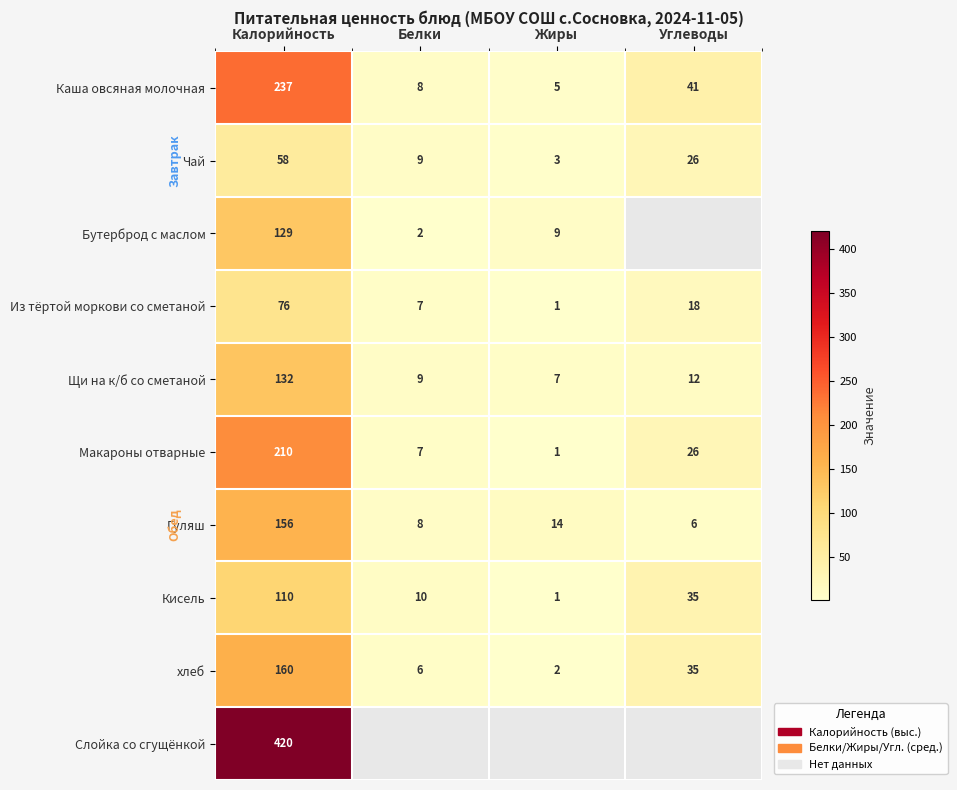

Which label corresponds to the smallest value in the chart?

Жиры